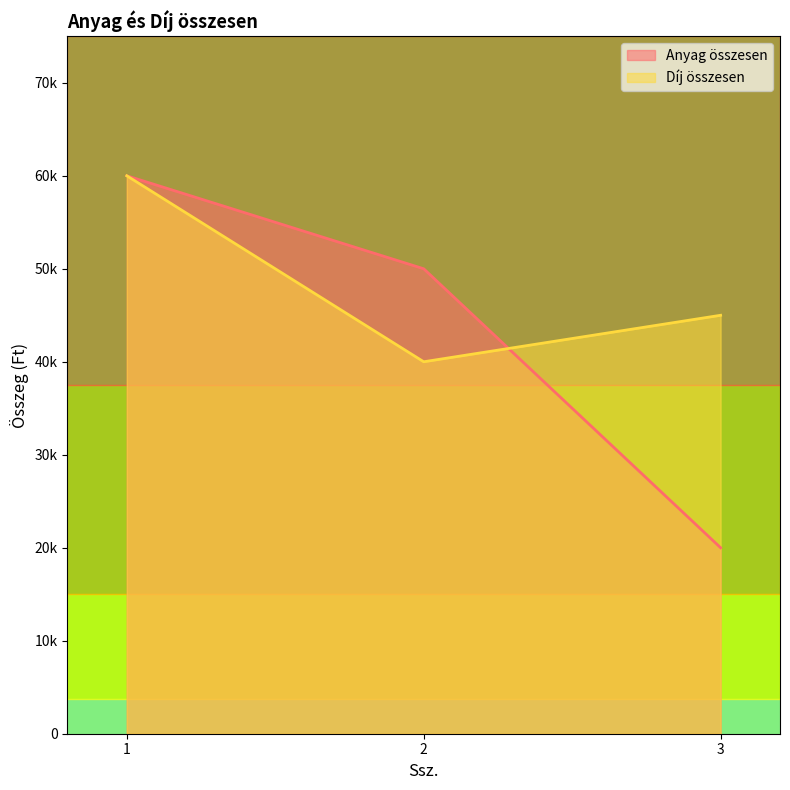

Reading right to left, what are all the values shown in this chart?

Anyag összesen: 3=20000	2=50000	1=60000
Díj összesen: 3=45000	2=40000	1=60000